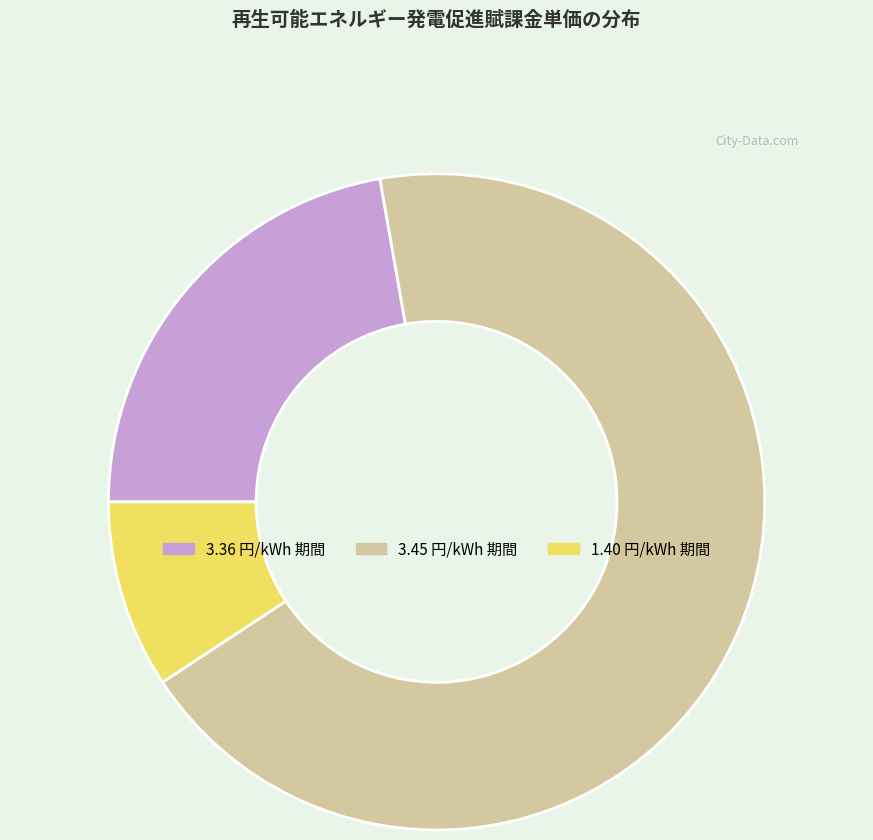

Which has a higher value, 3.45 円/kWh 期間 or 1.40 円/kWh 期間?

3.45 円/kWh 期間